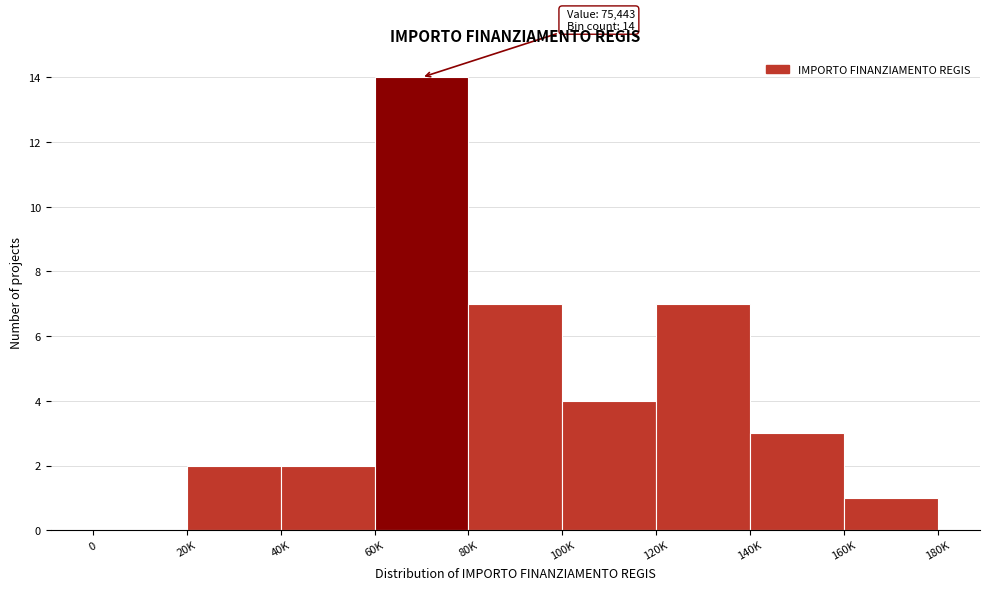

Reading right to left, what are all the values shown in this chart?

160K=1	140K=3	120K=7	100K=4	80K=7	60K=14	40K=2	20K=2	0=0